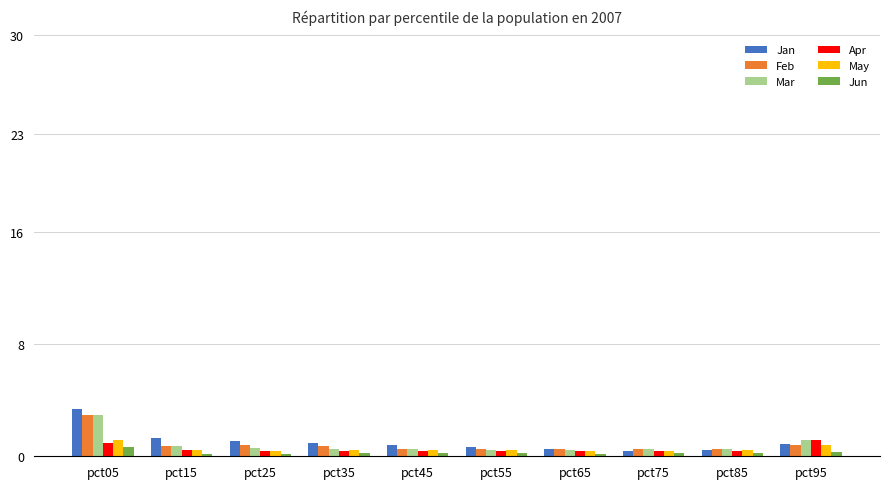

What is the value of the Mar bar at the 9th from the left?

0.6